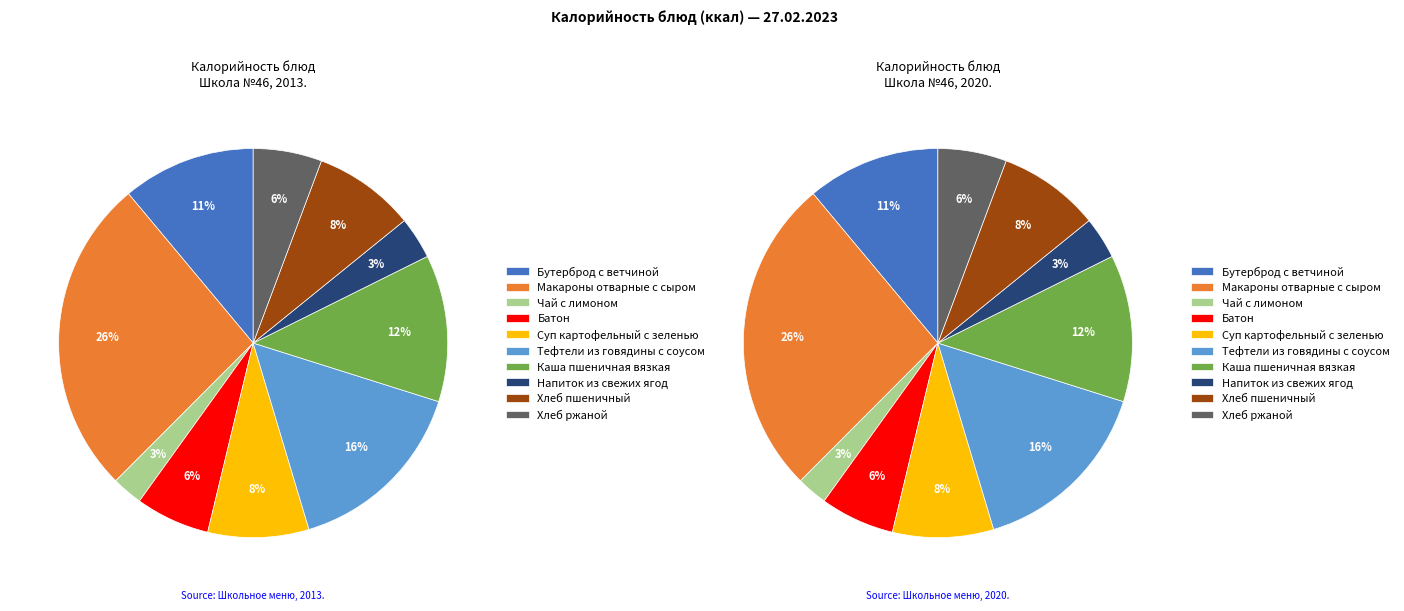

What portion of the pie excludes Суп картофельный с зеленью?

91.6%